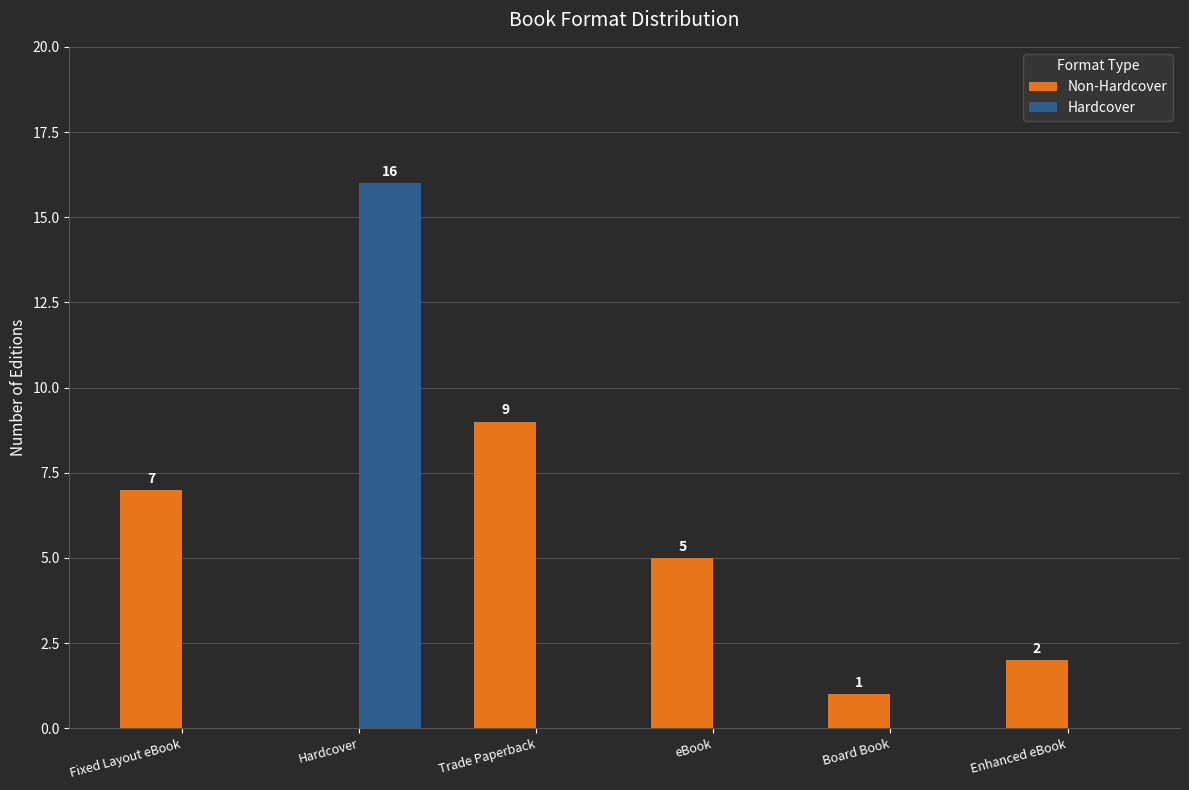

What is the approximate value of Non-Hardcover at Enhanced eBook?

2